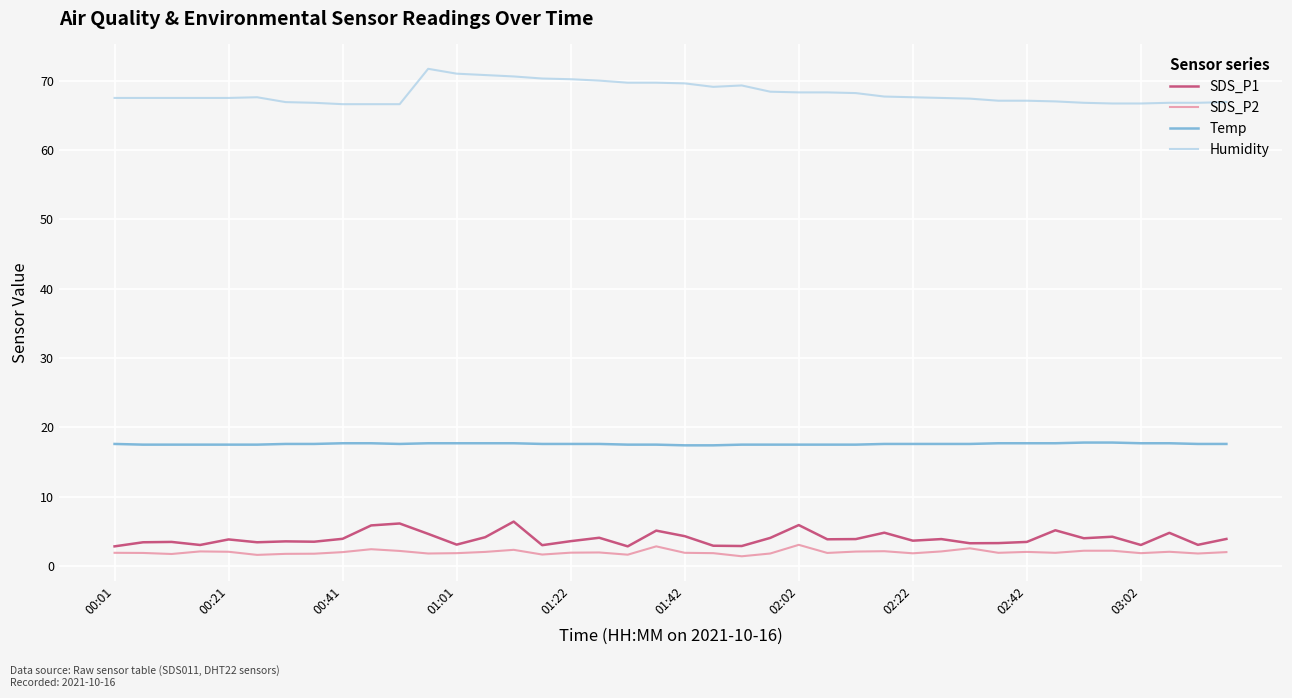

Does the chart display data point markers on the line(s)?

No